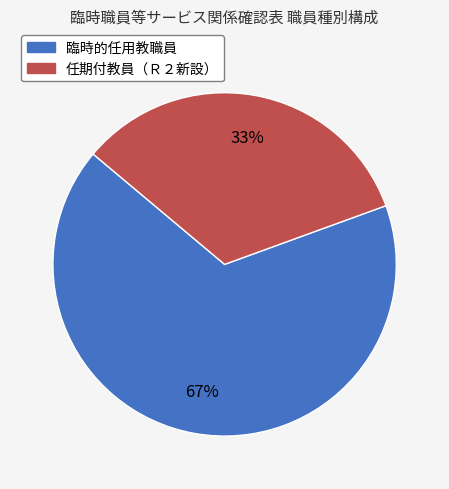

Approximately how many times larger is the value at 臨時的任用教職員 compared to 任期付教員（Ｒ２新設）?

2.0